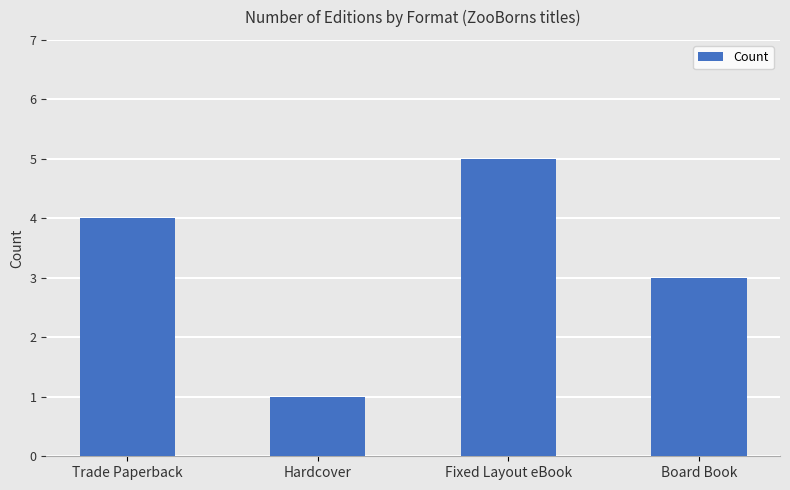

What is the minimum value shown in the chart?

1